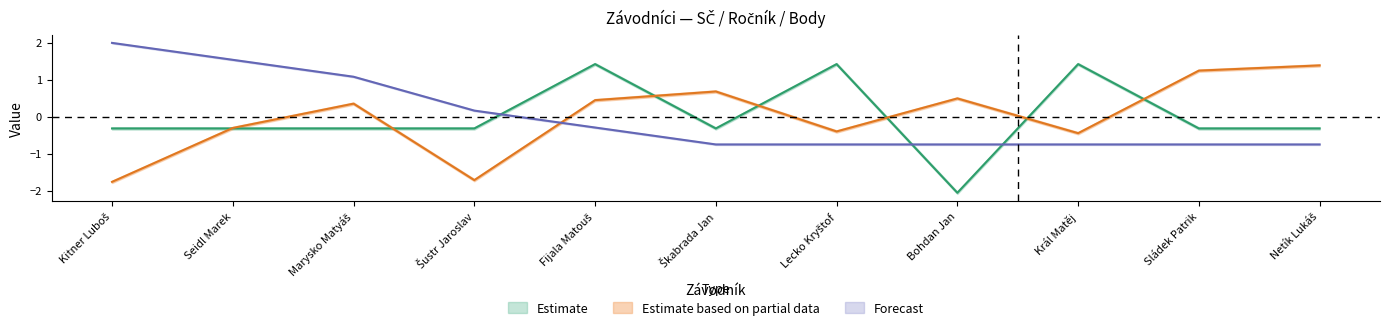

What is the difference between the maximum and minimum values in the Forecast series?

2.7